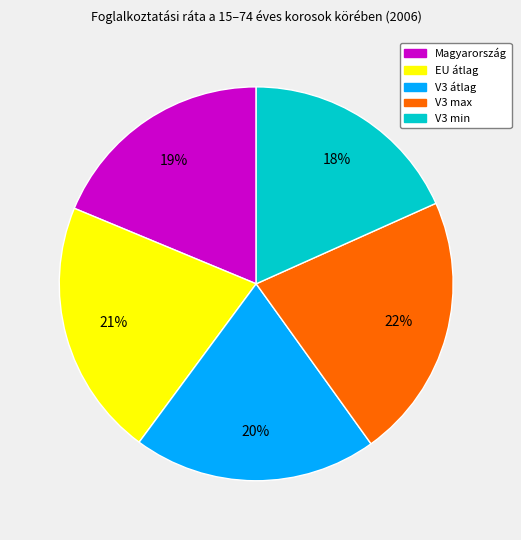

Combined, do V3 max and V3 átlag account for over 50%?

No